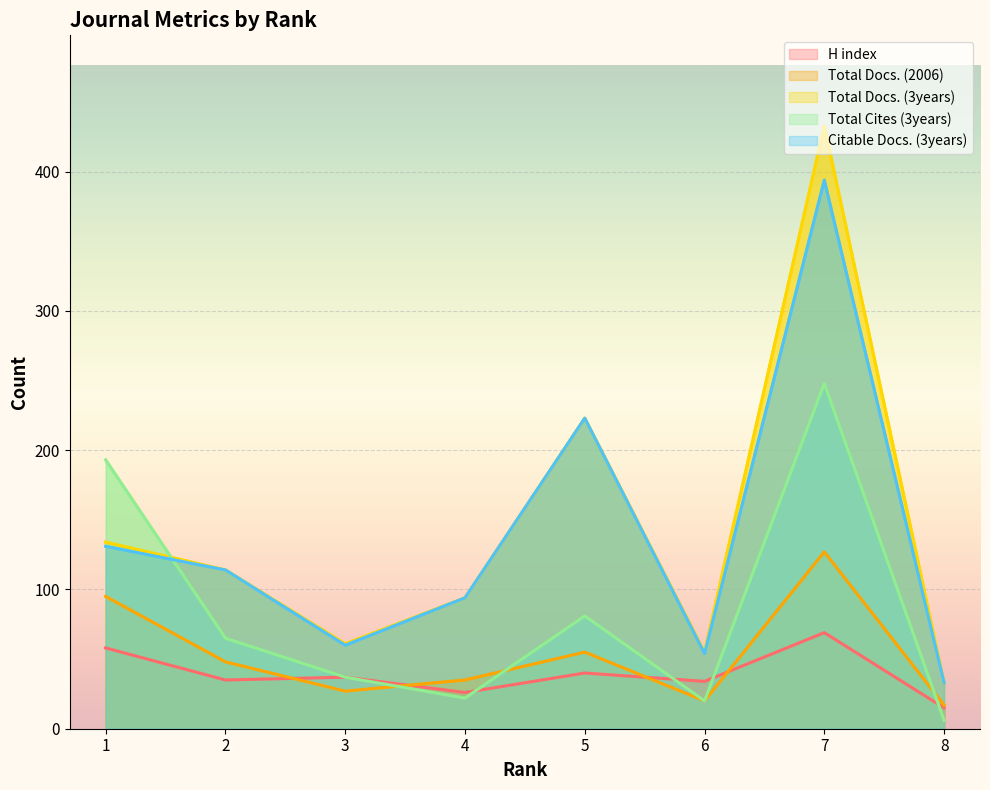

How many data points does each series have?

8